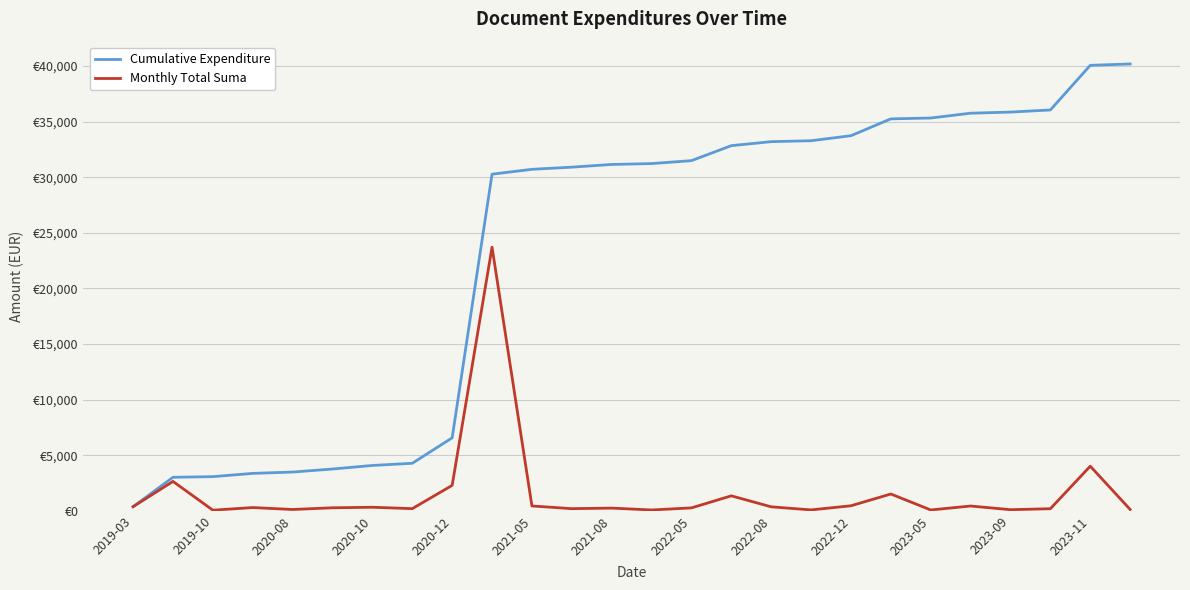

What is the value of the Cumulative Expenditure point at the 1st from the left?

371.6